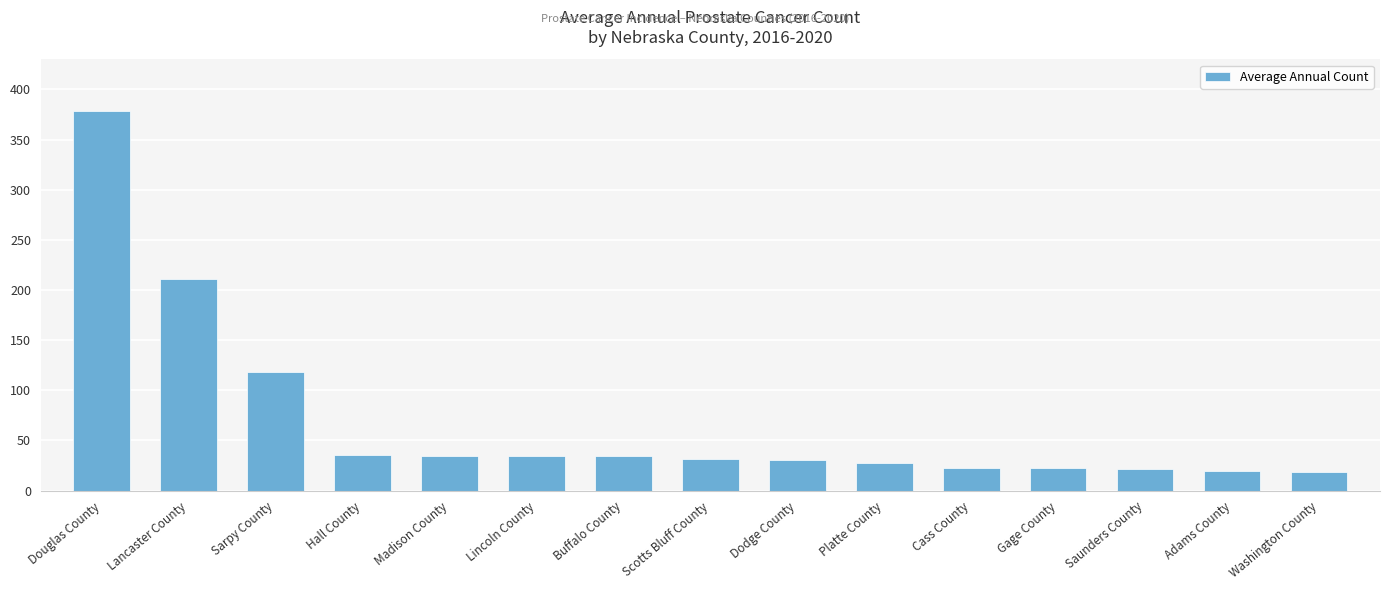

How many bars are there in total?

15